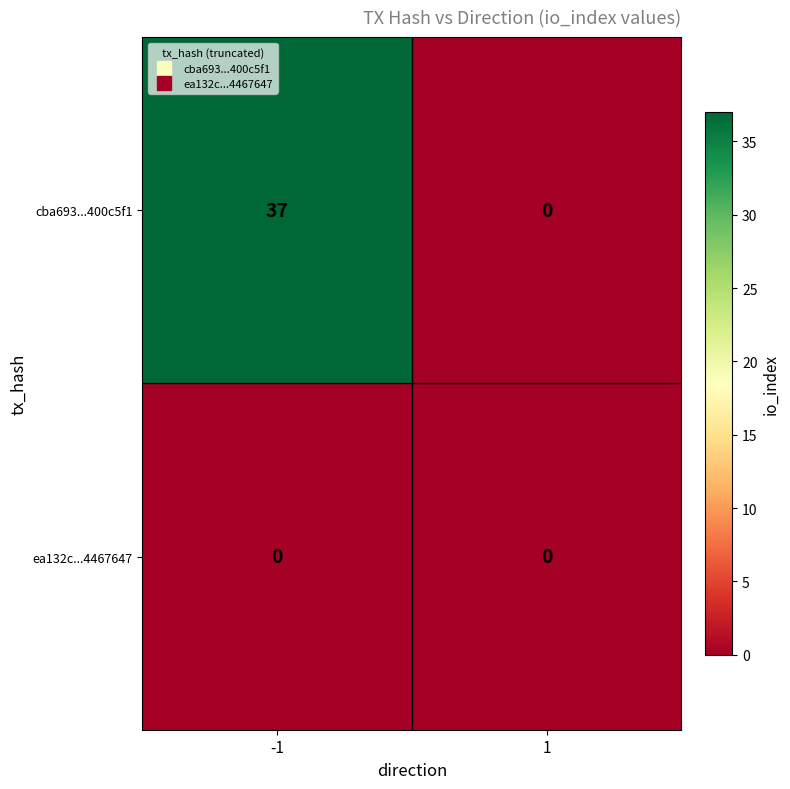

What is the maximum value shown in the chart?

37